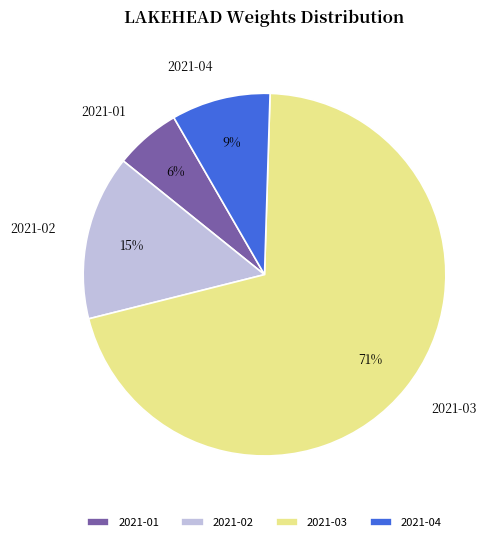

The 2021-03 slice represents 58% of the pie. True or false?

False